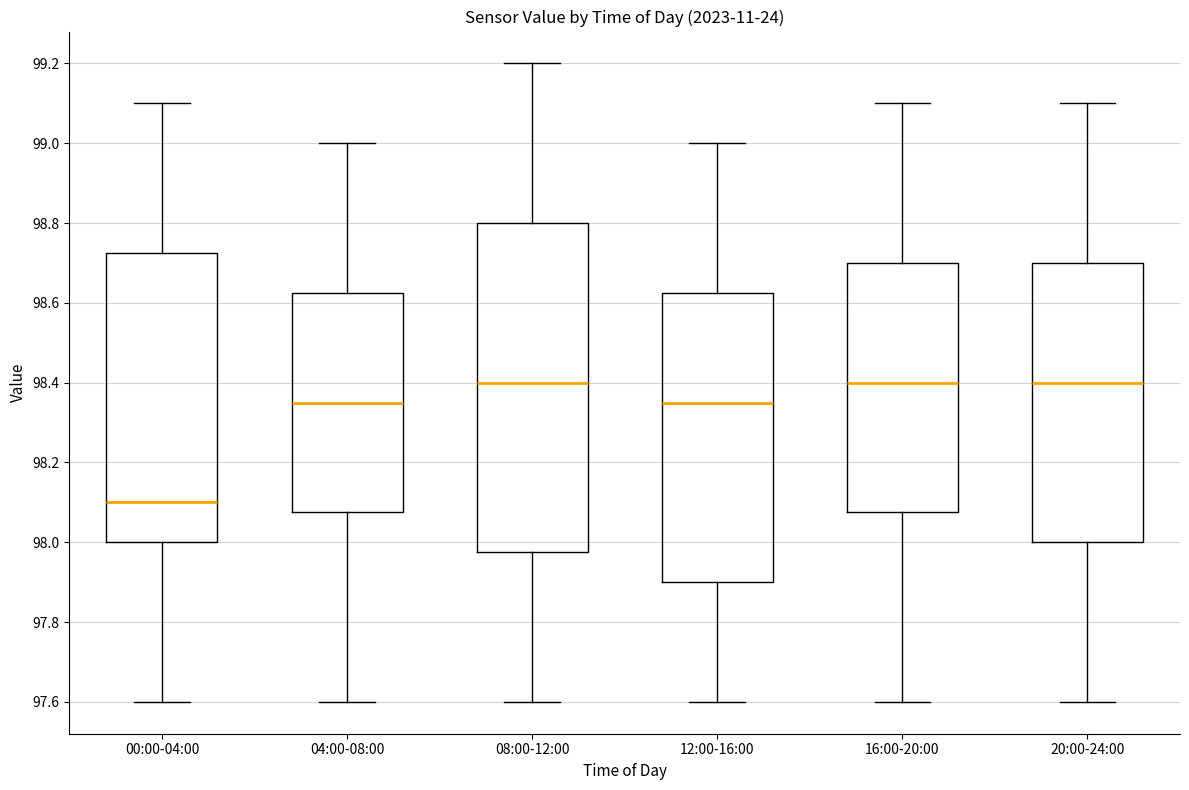

Which box is the tallest, from its lower edge to its upper edge?

08:00-12:00